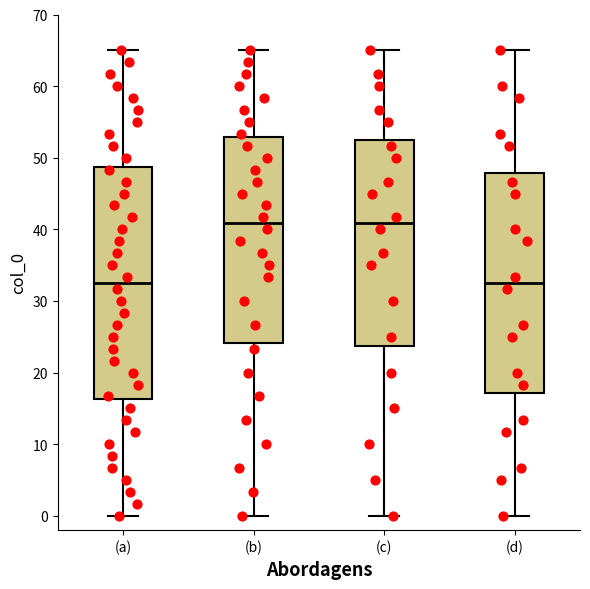

Reading left to right, transcribe this box plot: for each box, give where its median line is, the range the box spans, and where its two whiskers end, as read against the y-axis. The values are not printed on the chart, so give them approximately, as read against the axis.

(a): median 33, box 16 to 49, whiskers 0 to 65
(b): median 41, box 24 to 53, whiskers 0 to 65
(c): median 41, box 24 to 53, whiskers 0 to 65
(d): median 33, box 17 to 48, whiskers 0 to 65